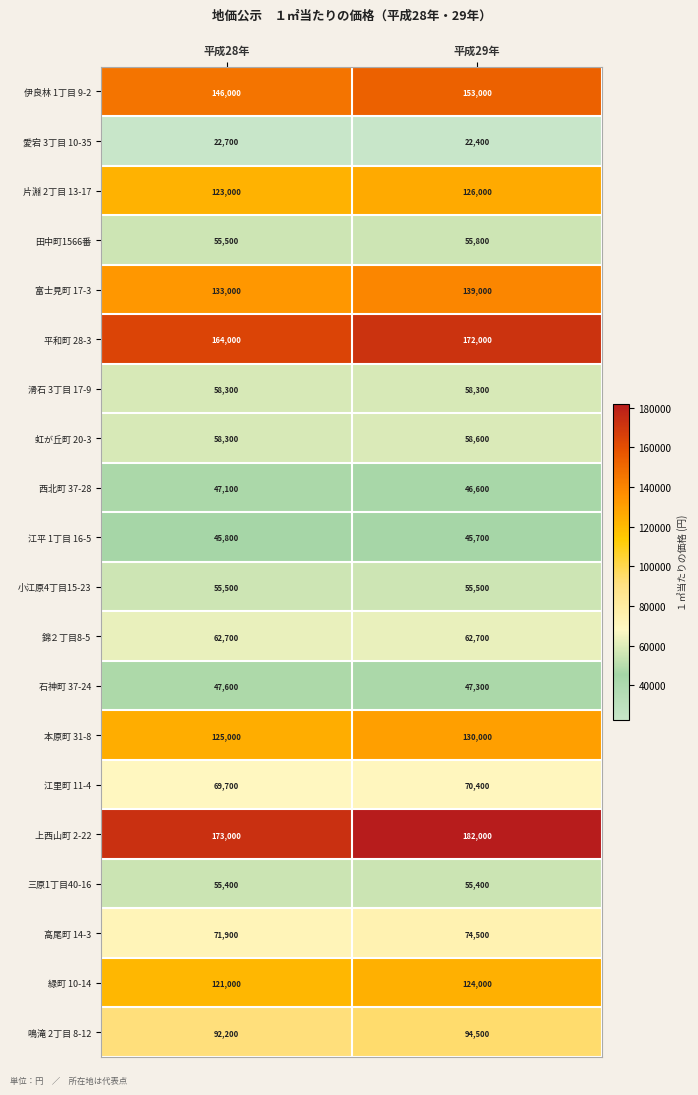

Which series has the largest total across all categories?

上西山町 2-22